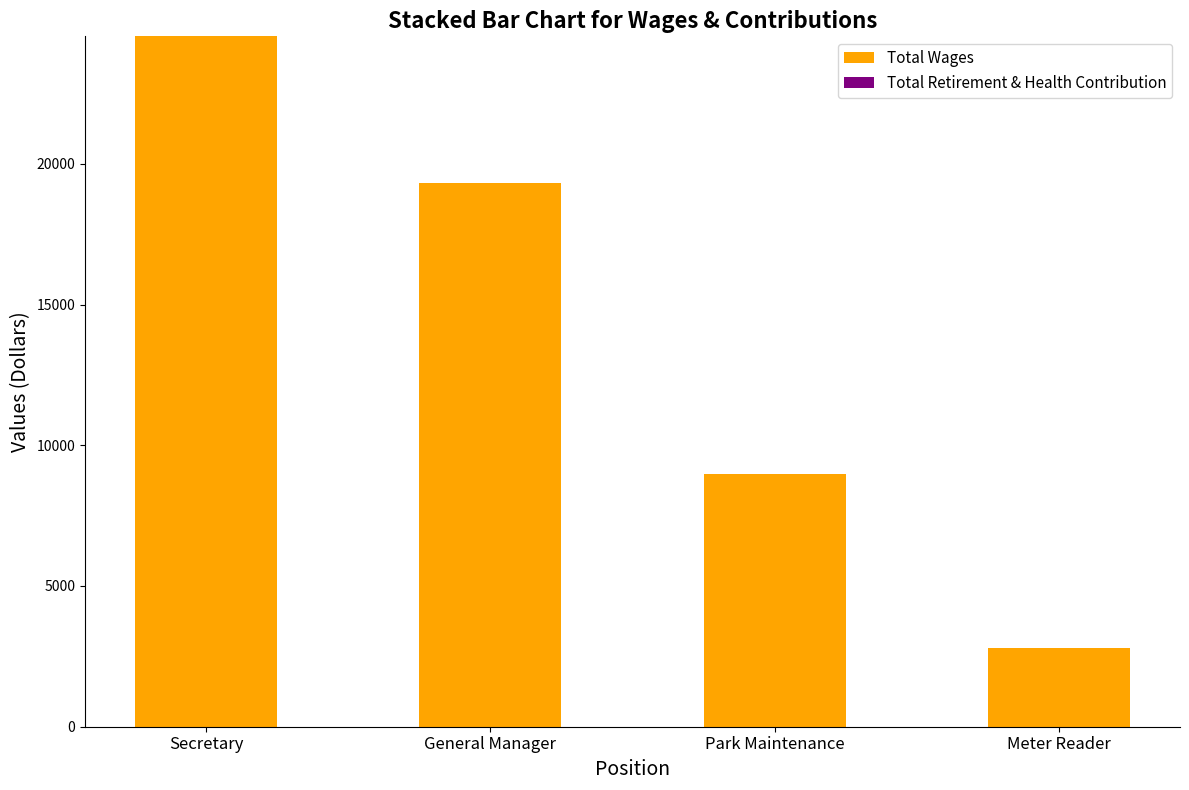

The chart shows a value of 19327 at General Manager. True or false?

True